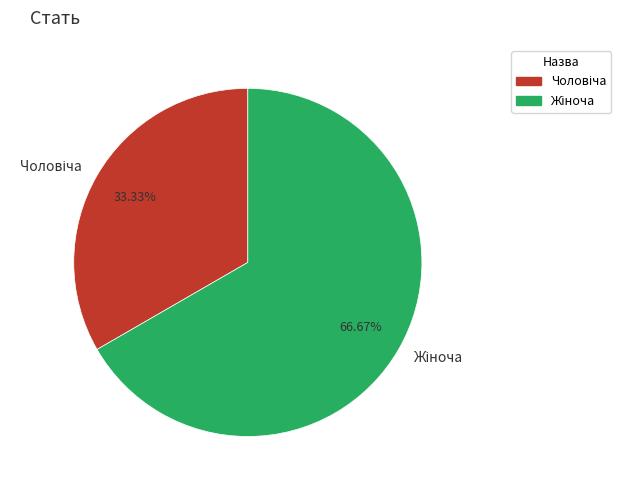

Is there any slice that represents more than half of the pie?

Yes